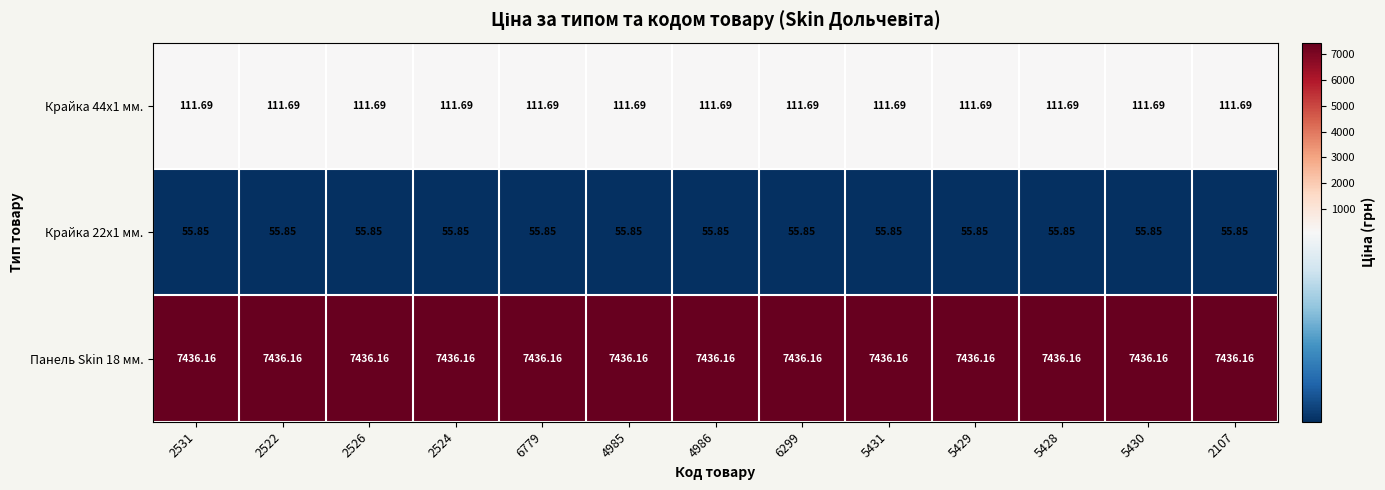

Is the value of Панель Skin 18 мм. at 4985 greater than the value of Крайка 22x1 мм. at 5429?

Yes